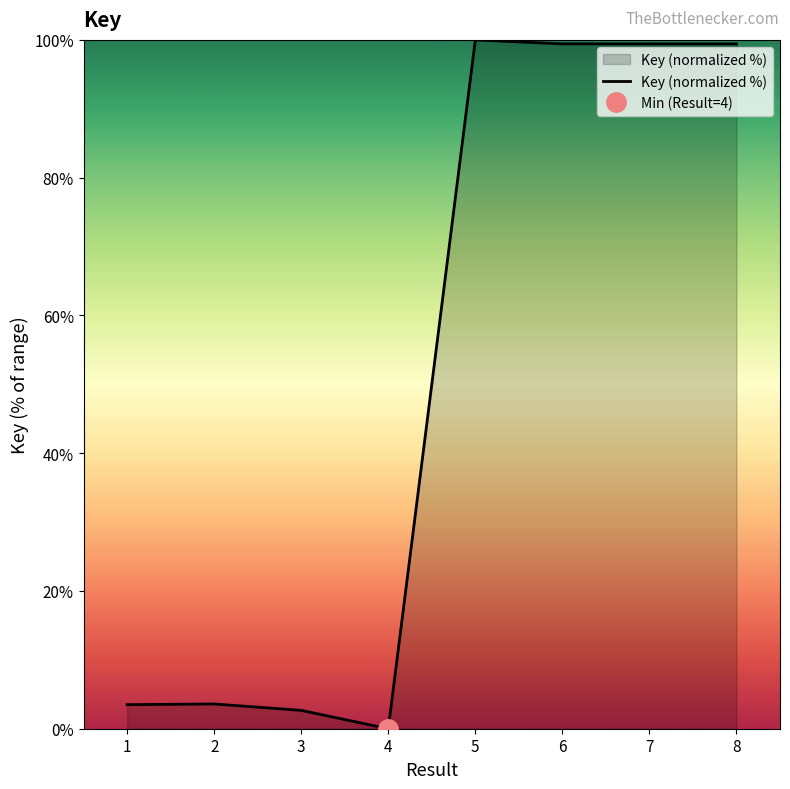

What is the value of the 5th point from the left?

100.0